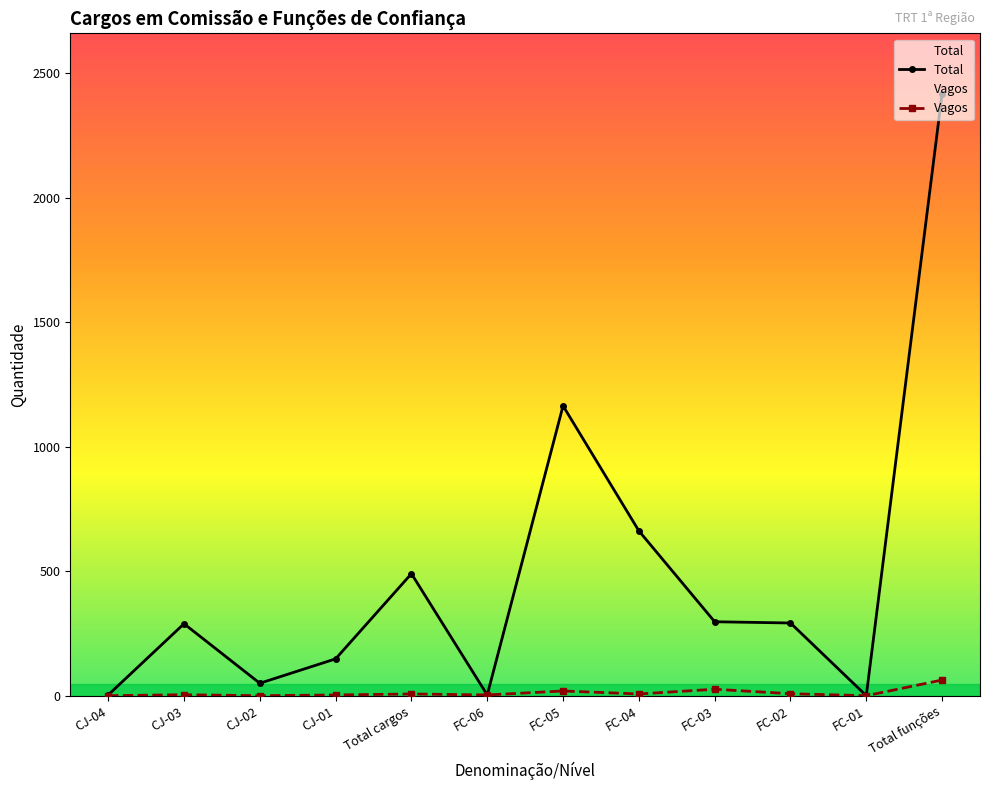

At which category does the chart reach its minimum across all series?

FC-01